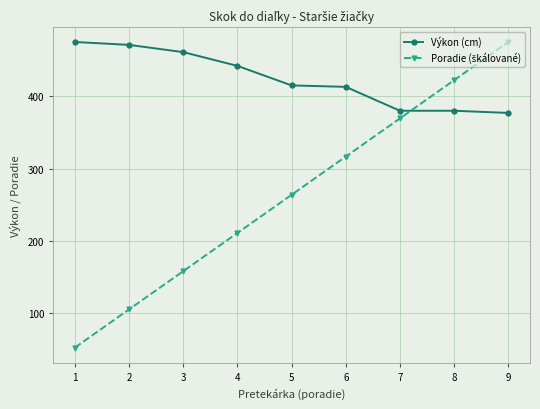

At how many categories does at least one series exceed 126?

9